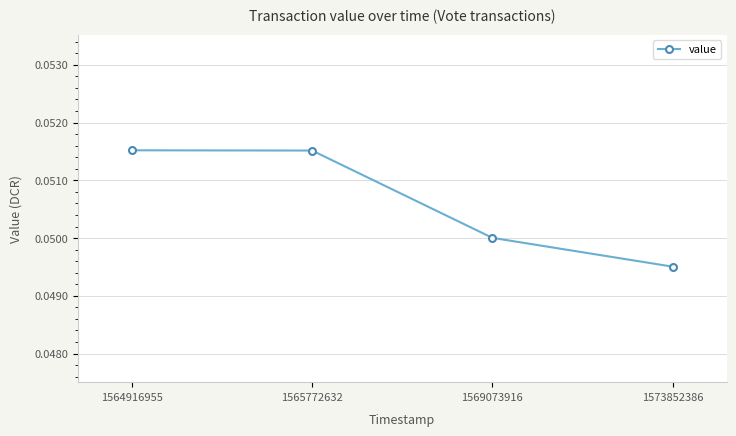

How many values are between 0 and 1?

4